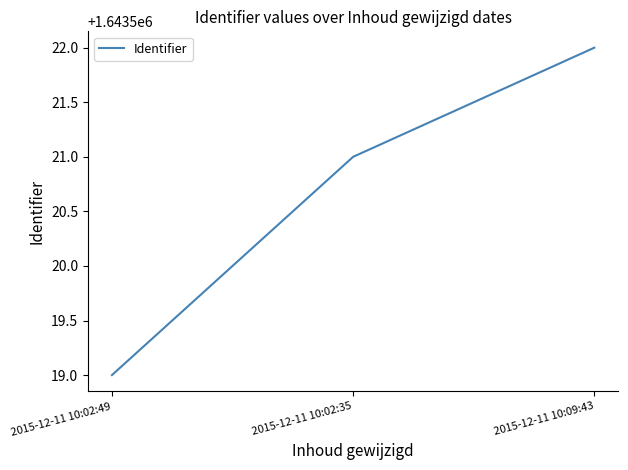

How many categories are shown in the chart?

3